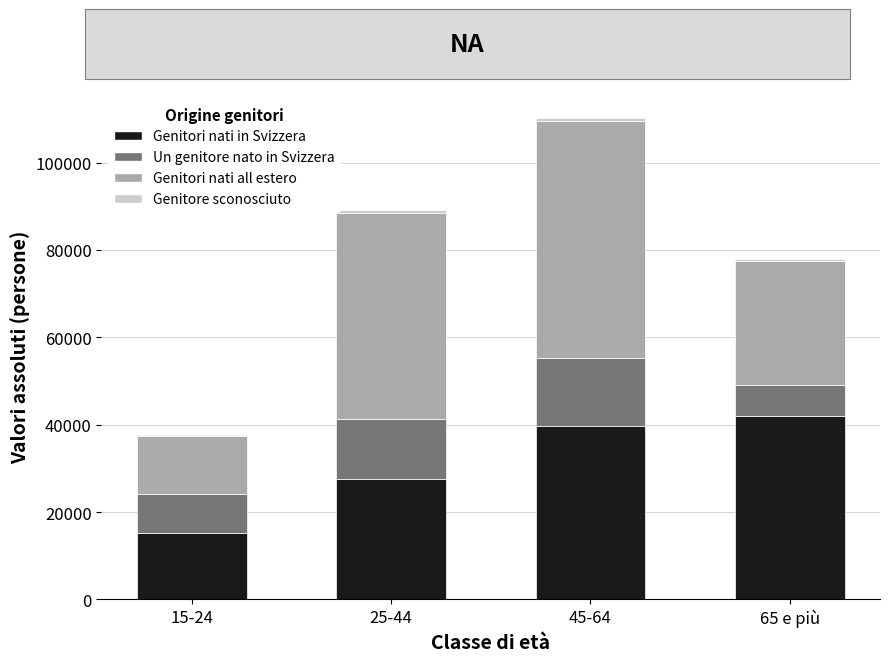

How many distinct data groups are displayed?

4